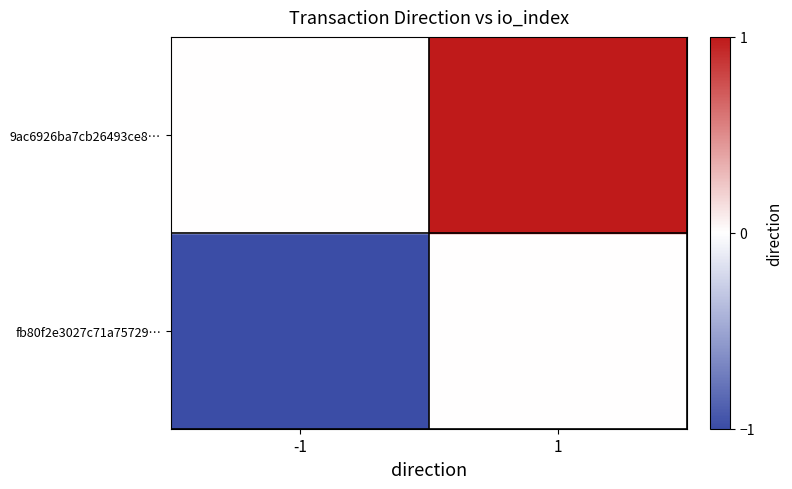

Which series changed the most between -1 and 1?

fb80f2e3027c71a75729…